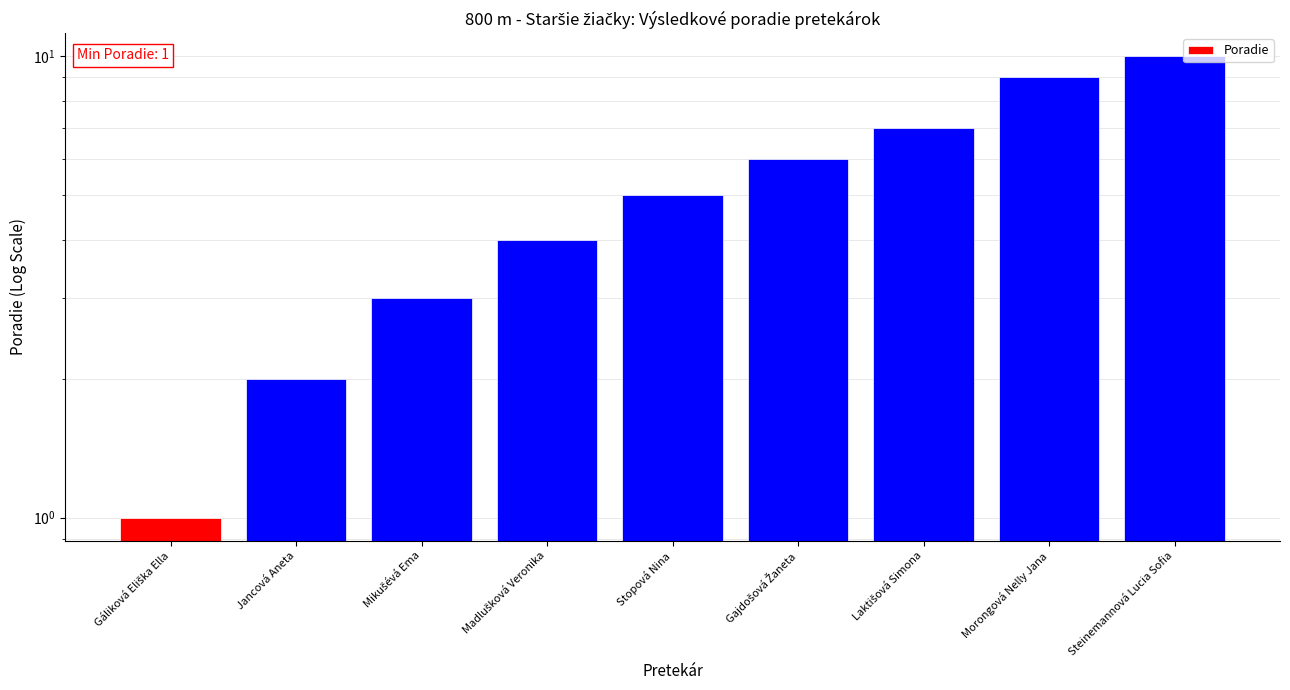

Reading right to left, transcribe all the data shown in this chart.

10	9	7	6	5	4	3	2	1